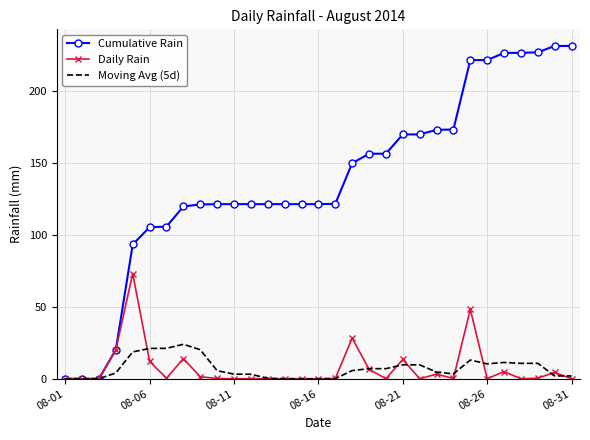

What is the difference between the maximum and second lowest values in the Daily Rain series?

73.0